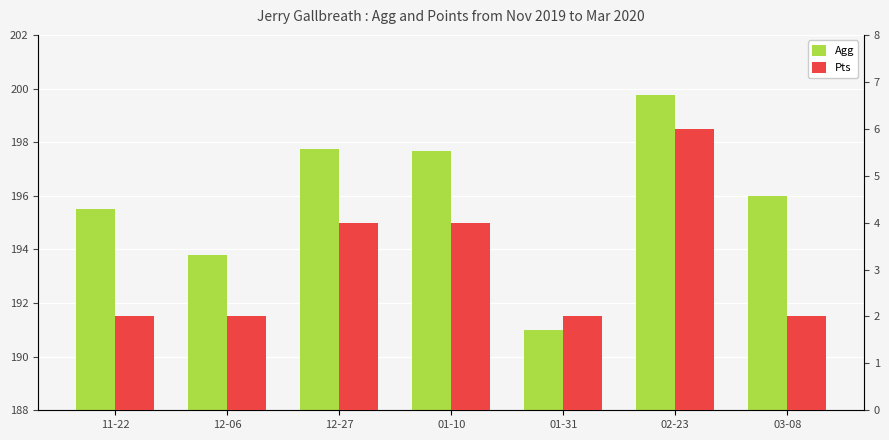

How many data points does each series have?

7